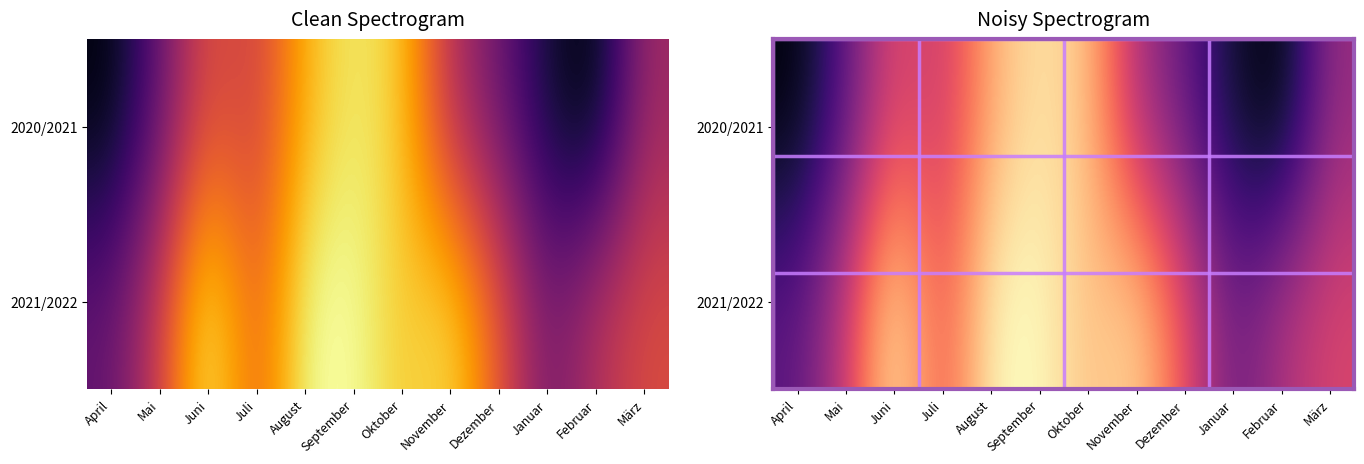

The value of 2020/2021 at Dezember is 2453. True or false?

False